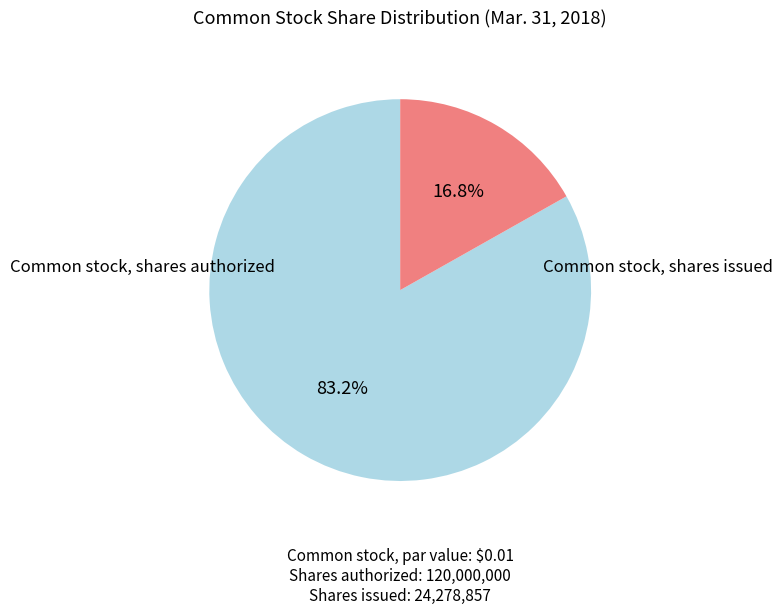

How many segments does this pie chart have?

2